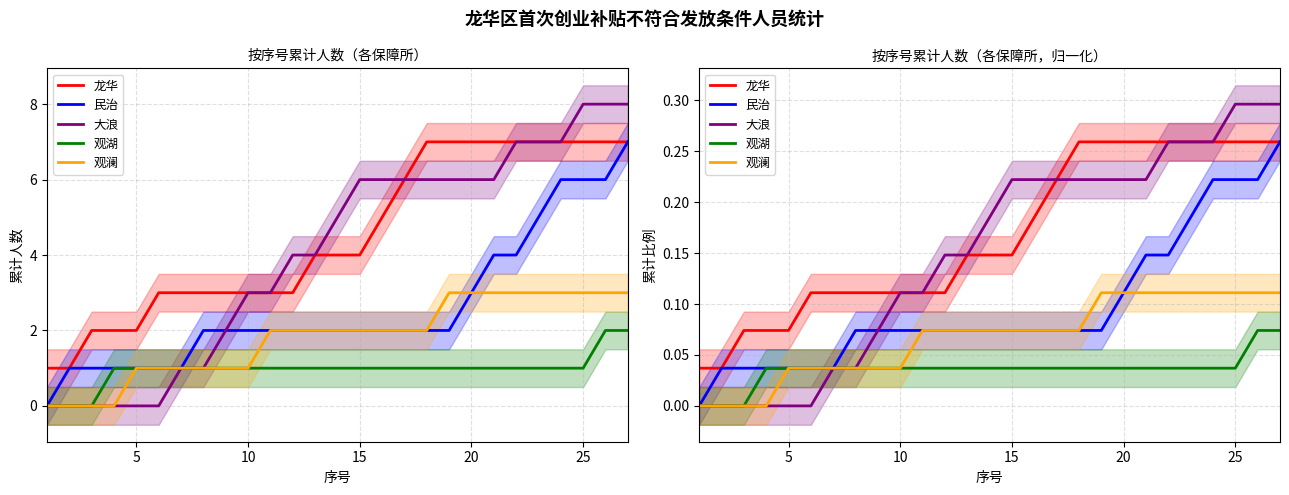

The value of 民治 at 20 is 0.1. True or false?

False